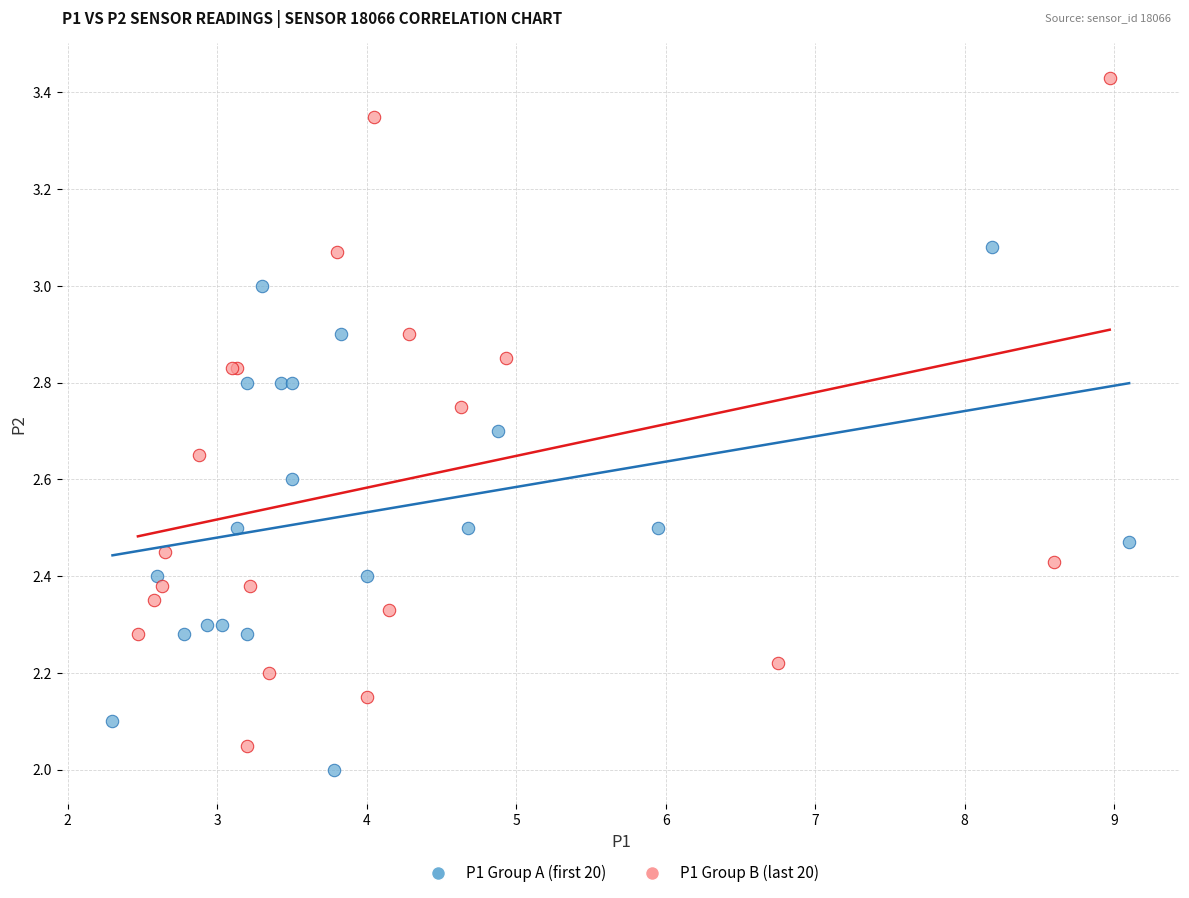

Which series reaches the minimum Y coordinate?

P1 Group A (first 20)